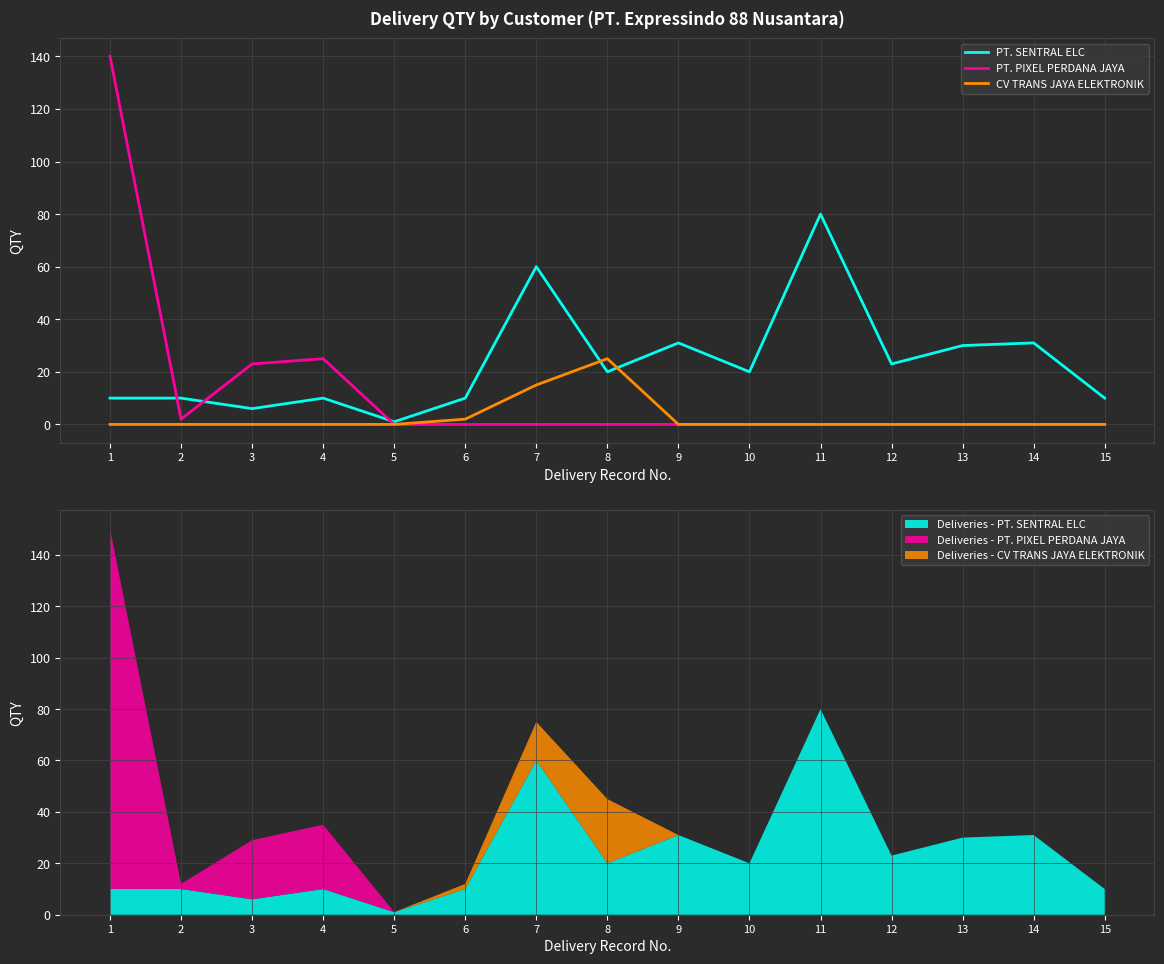

What is the average value of the PT. PIXEL PERDANA JAYA series?

13